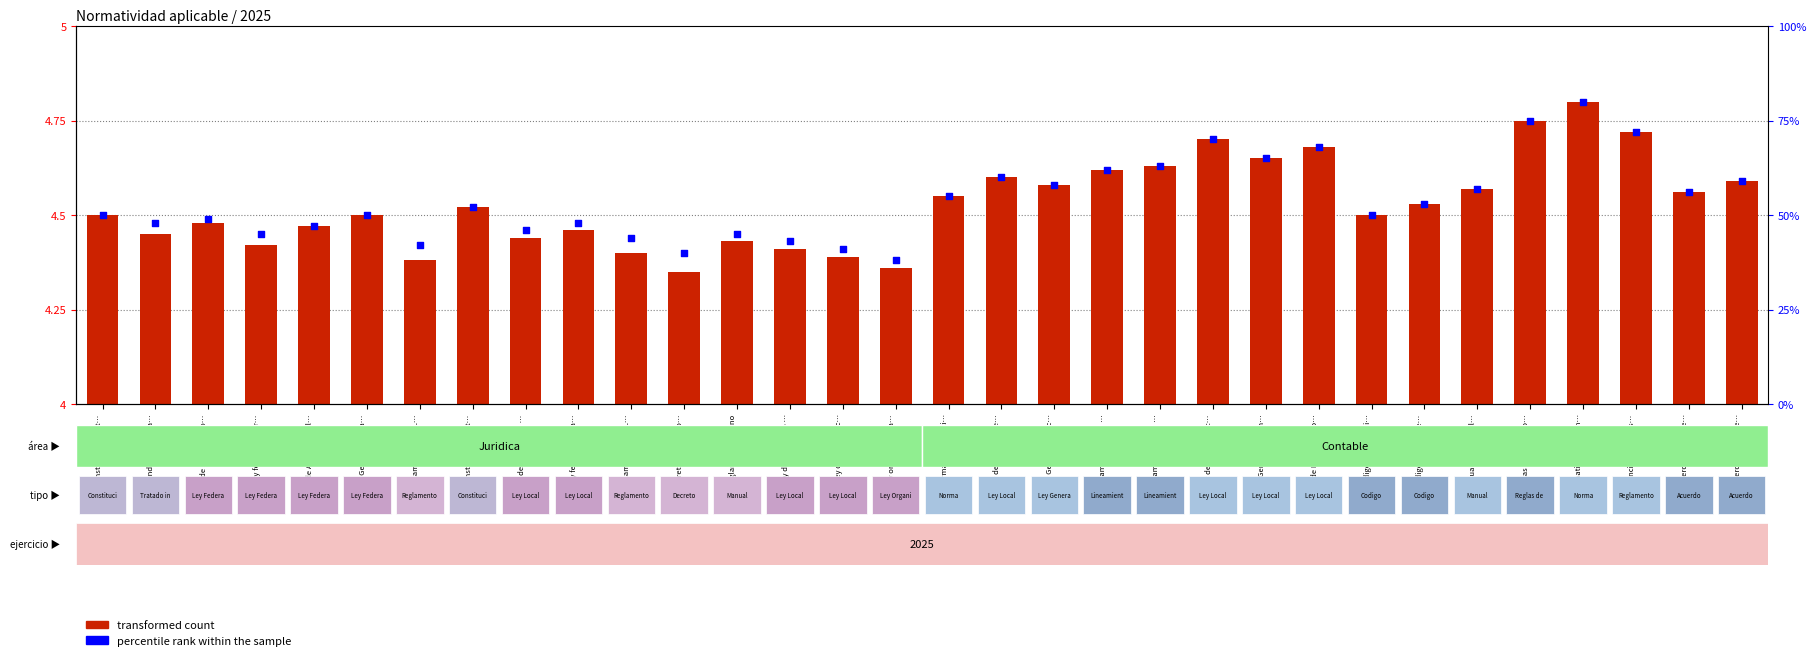

At which category is the sum across all series the highest?

Normatividad hacen…